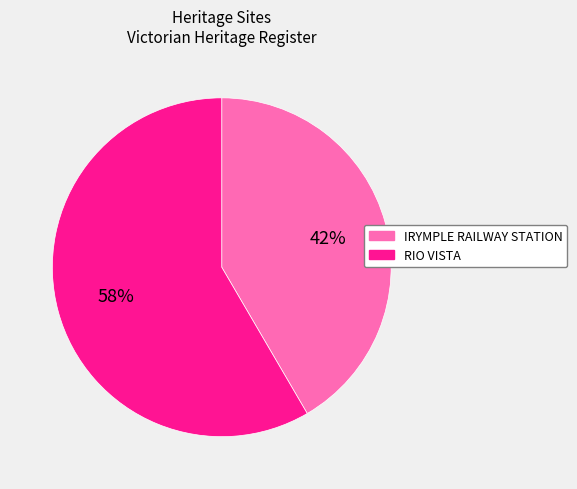

To the nearest percent, what portion does IRYMPLE RAILWAY STATION represent?

42%